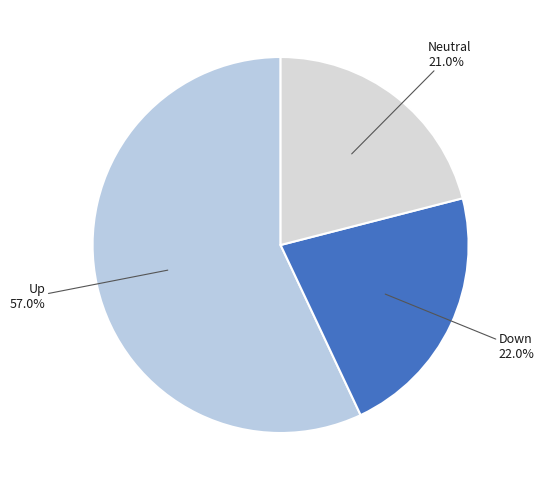

Which slice is the smallest?

Neutral